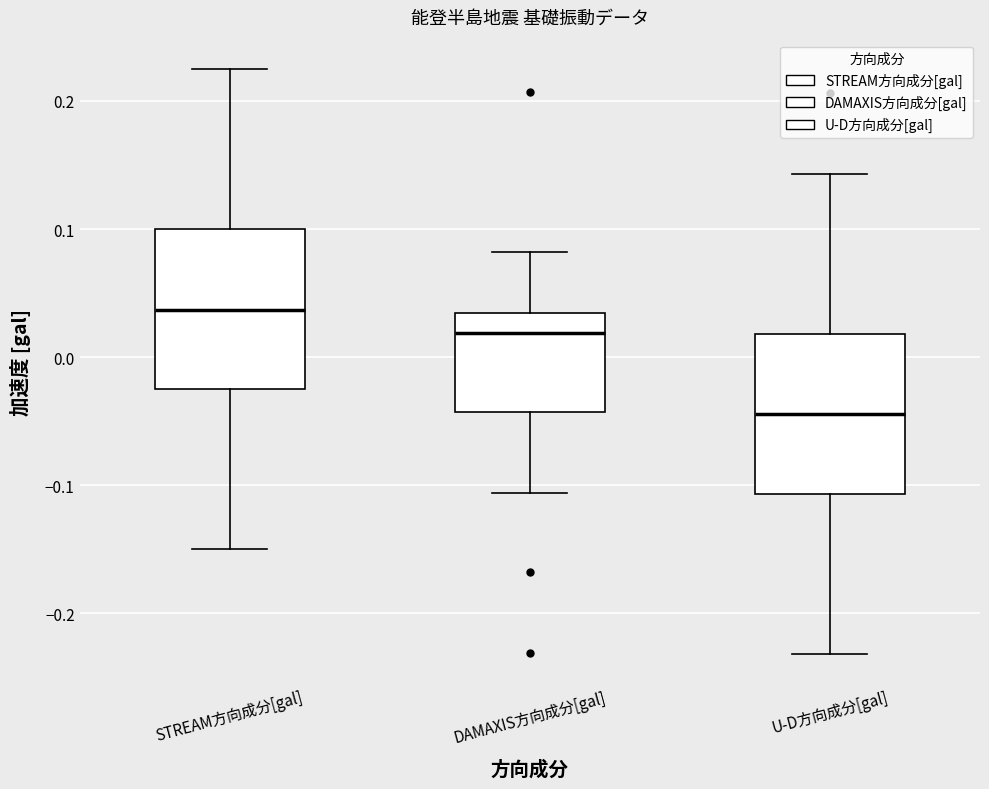

Which box's median line is the lowest?

U-D方向成分[gal]